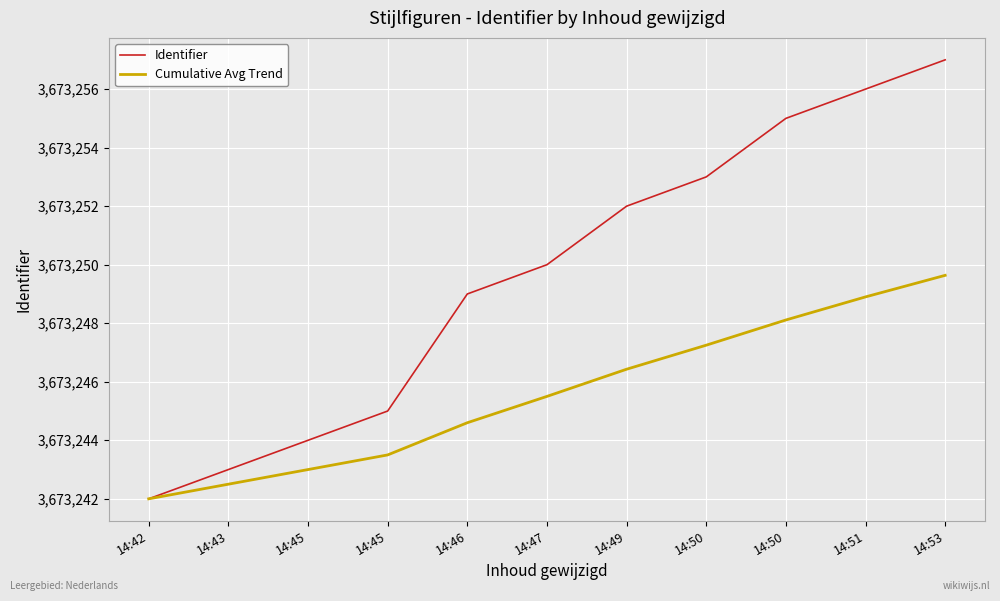

What are all the series names shown in the legend?

Identifier, Cumulative Avg Trend